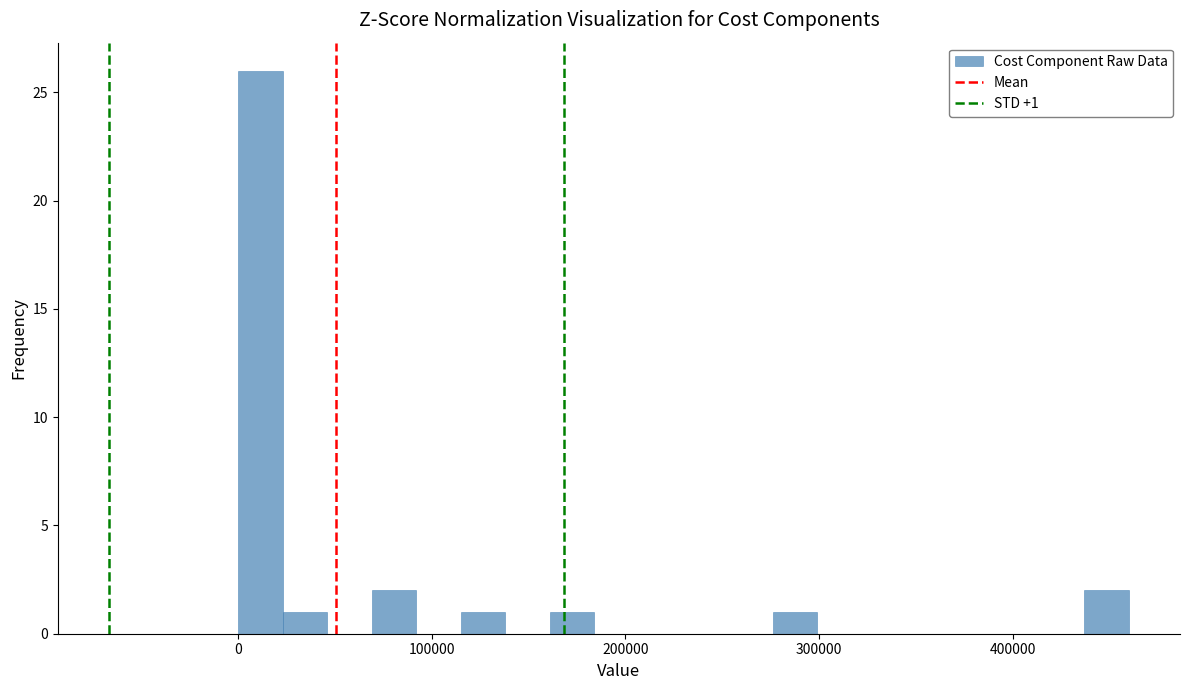

Read against the x-axis, roughly where is the centre of the tallest bar?

10000